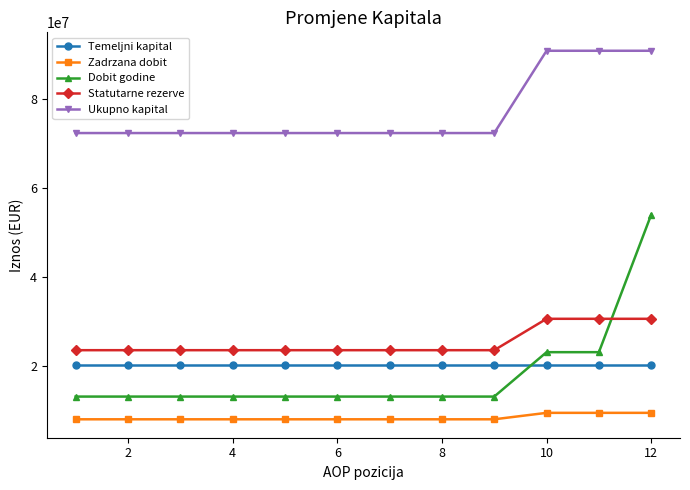

List the series in order of their peak value, lowest first.

Zadrzana dobit, Temeljni kapital, Statutarne rezerve, Dobit godine, Ukupno kapital